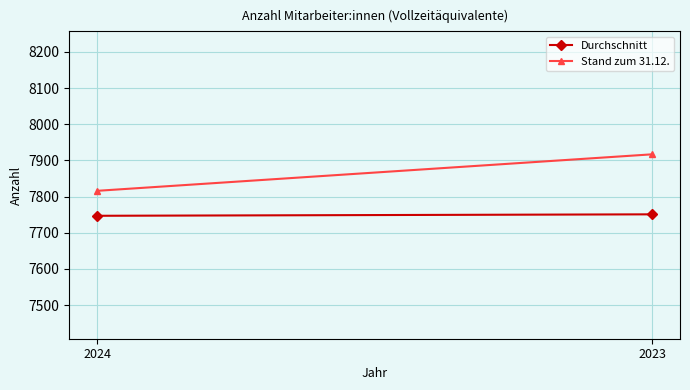

What is the greatest value displayed?

7917